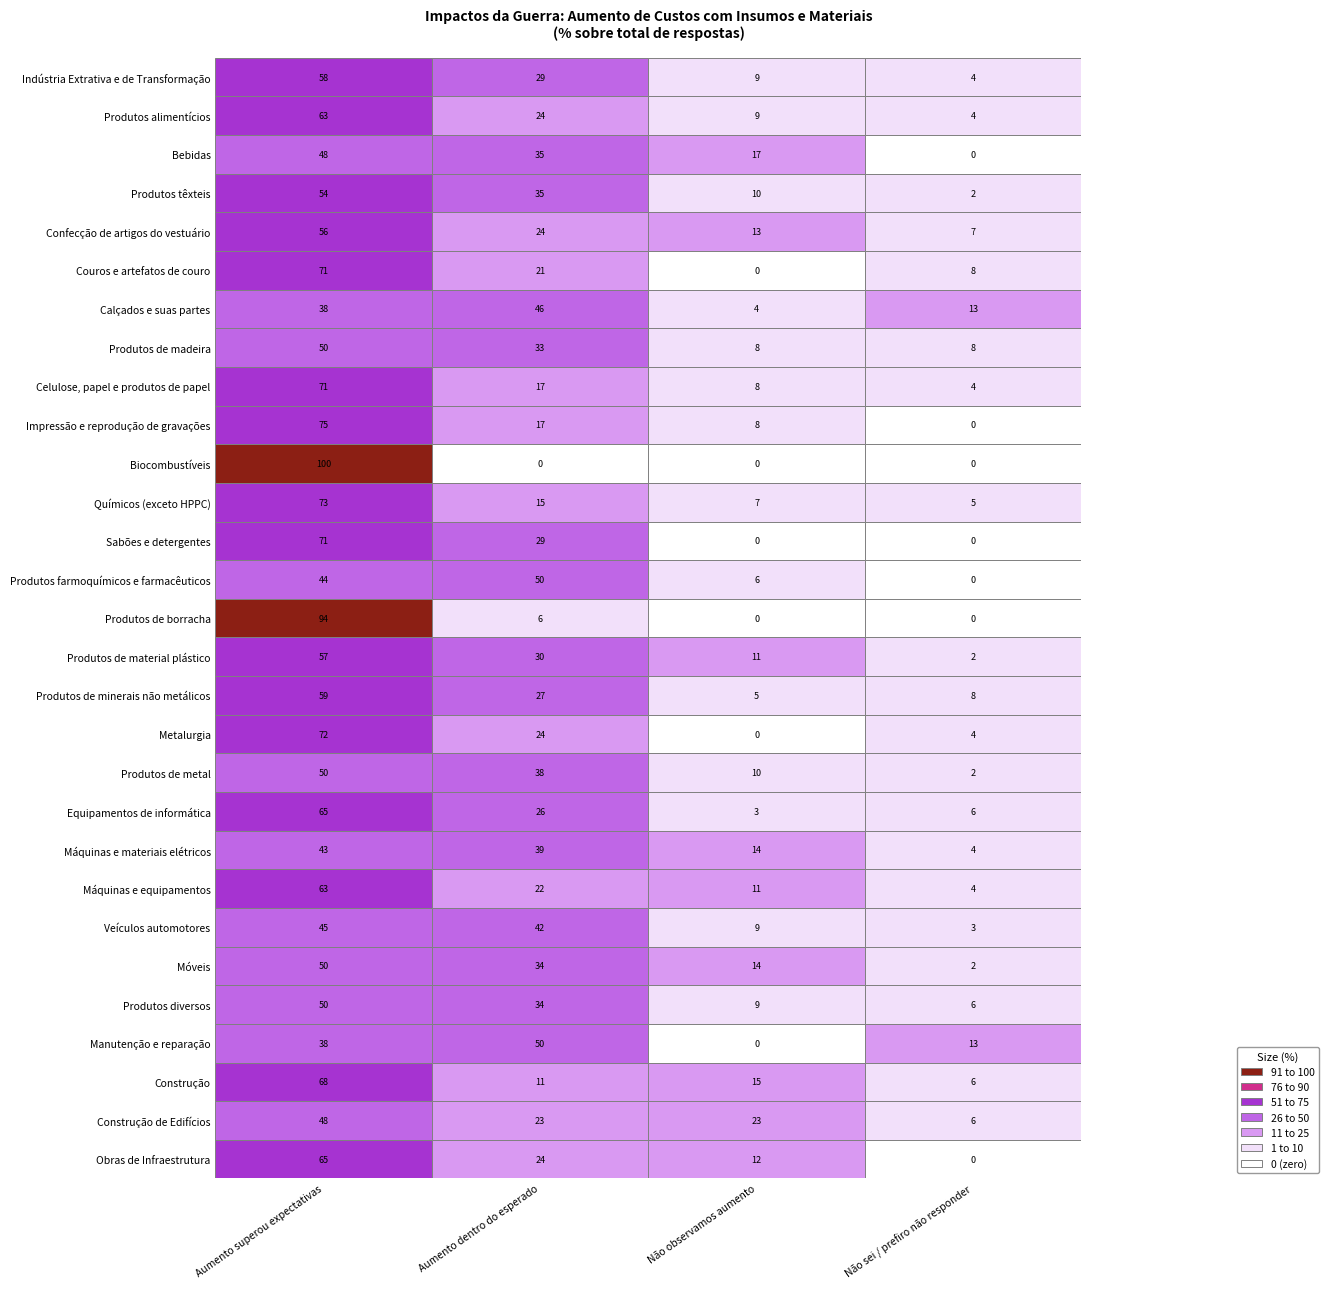

True or false: Máquinas e materiais elétricos has a value of 14 at 2.

True